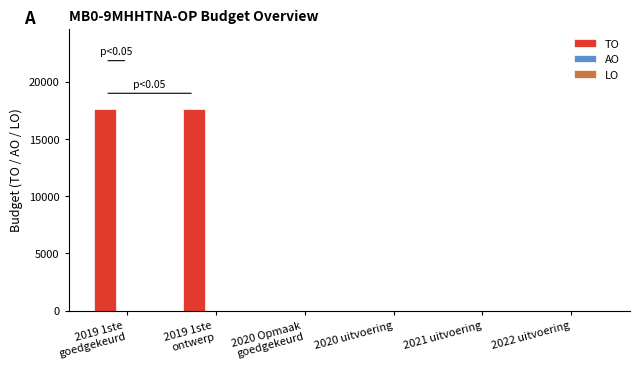

Is it true that the value at 2021 uitvoering is 11628?

False